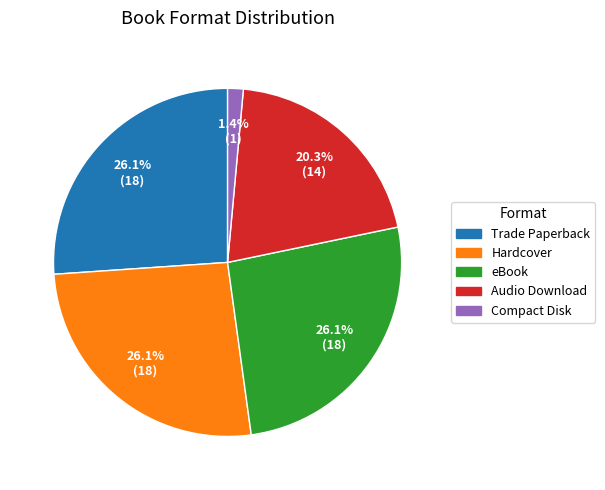

Which has a higher value, Audio Download or Compact Disk?

Audio Download